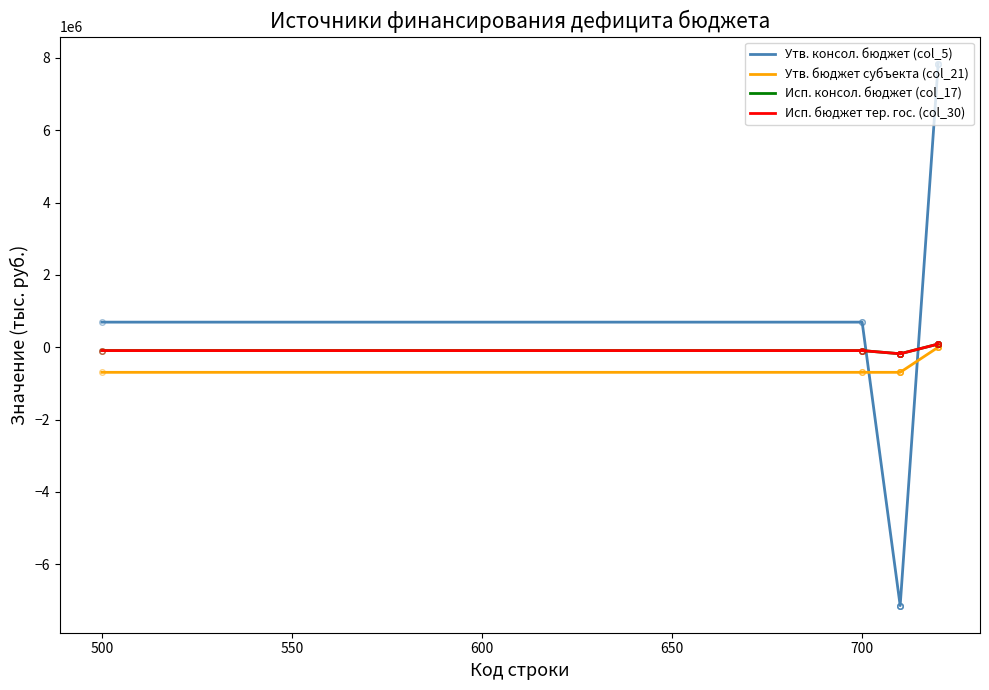

Which series ends up on top after the final intersection of Утв. бюджет субъекта (col_21) and Утв. консол. бюджет (col_5)?

Утв. консол. бюджет (col_5)